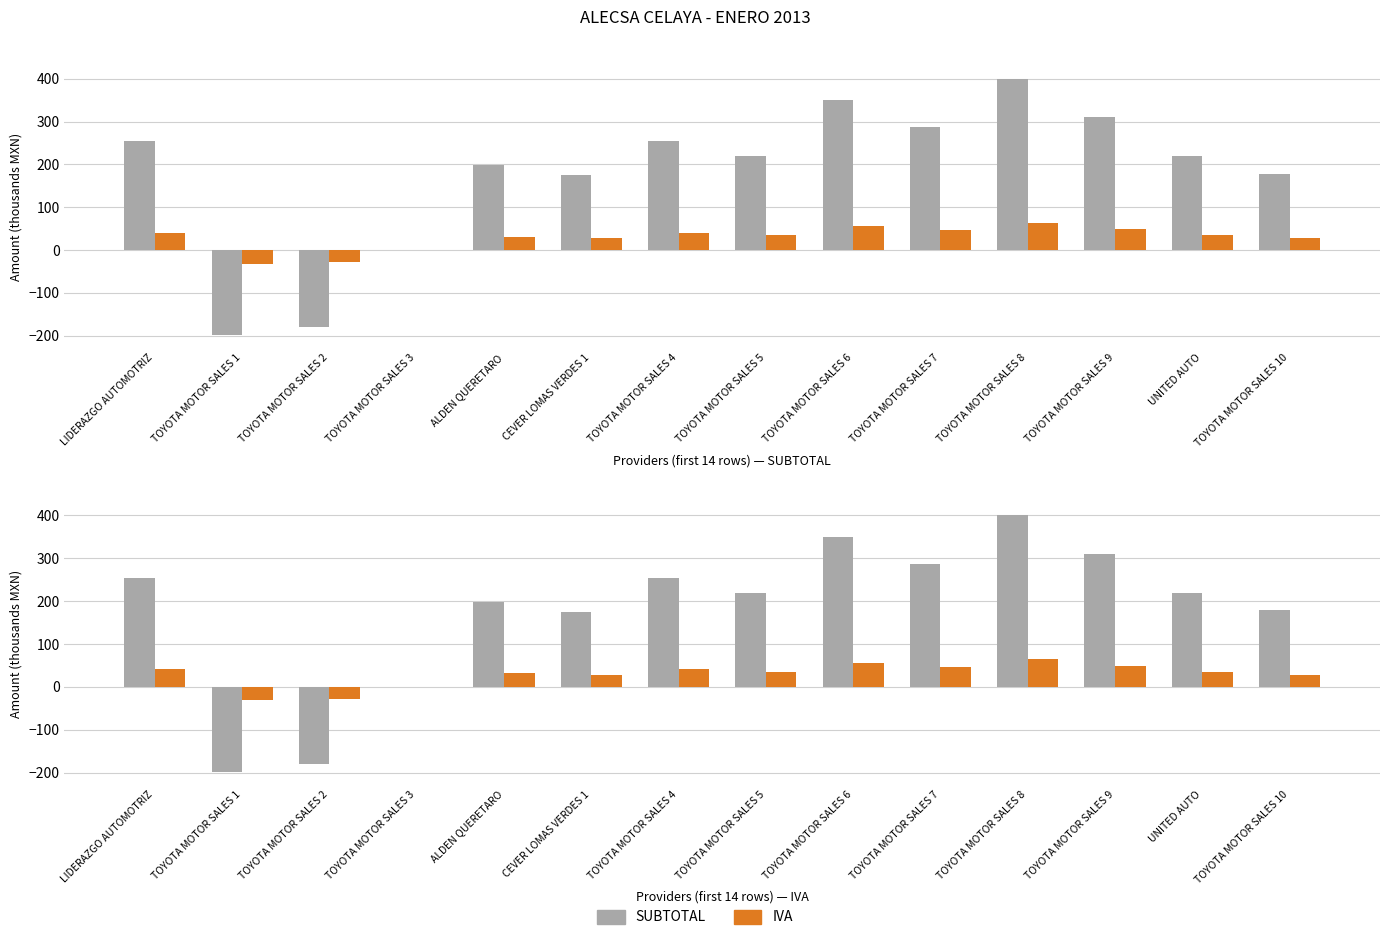

What is the sum of the SUBTOTAL values at TOYOTA MOTOR SALES 8 and TOYOTA MOTOR SALES 7?

686.2